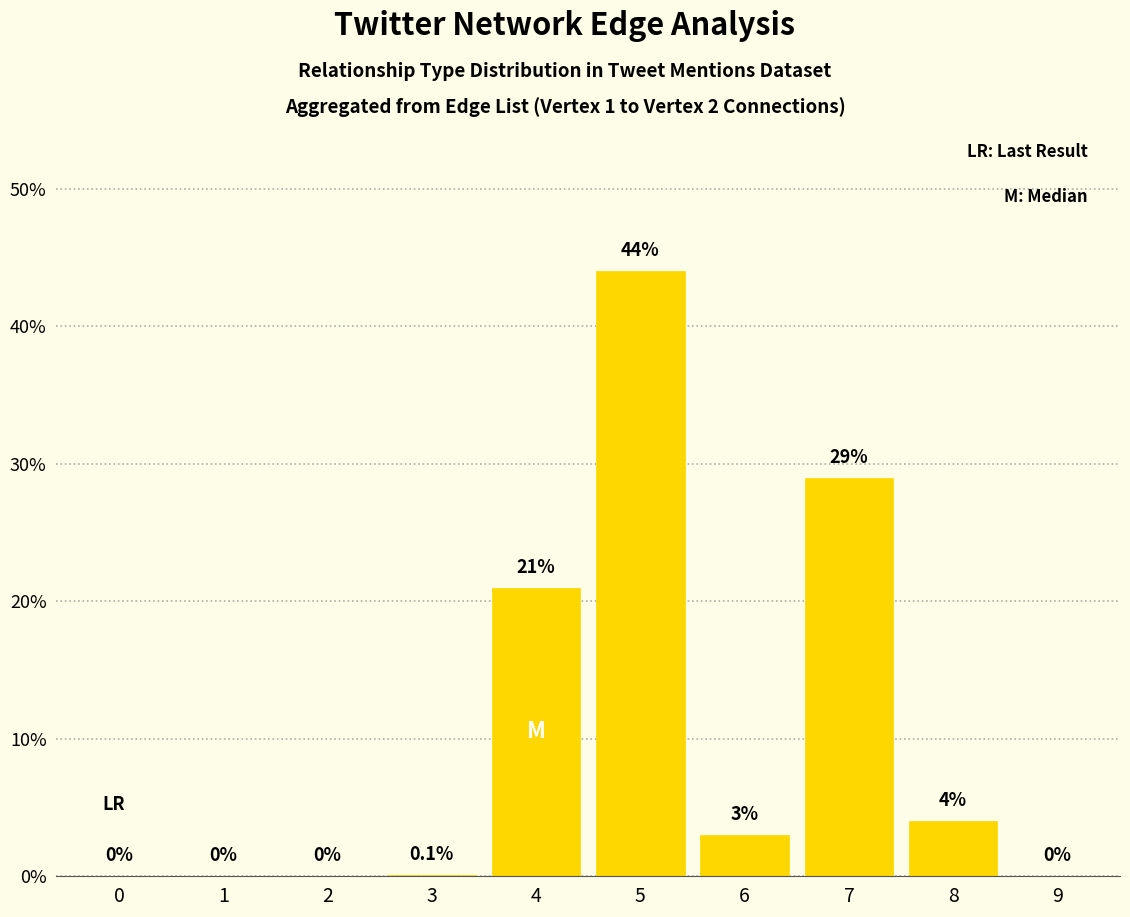

What is the change in value from 6 to 9?

-3.0